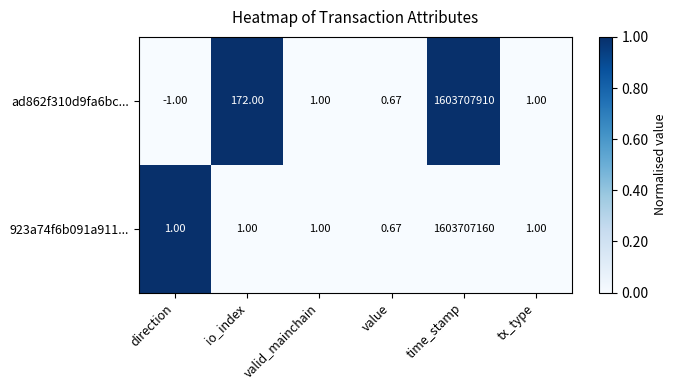

Where is ad862f310d9fa6bc... nearest to the value 801853954?

io_index